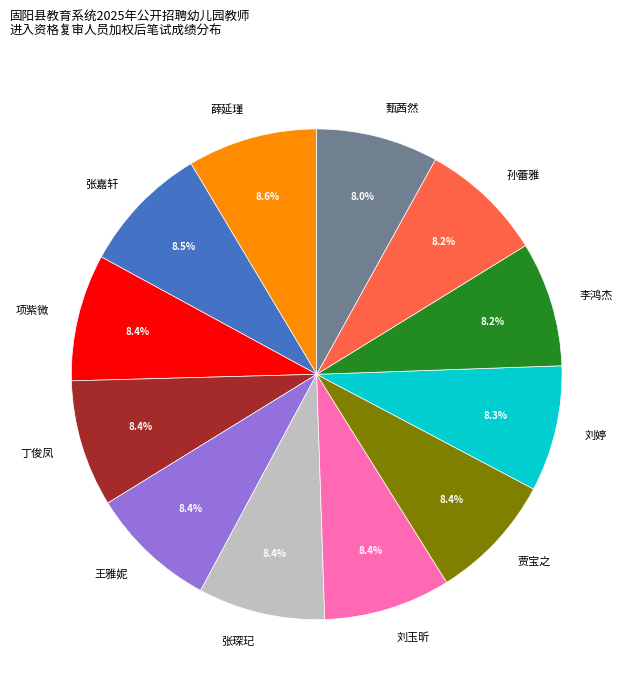

To the nearest percent, what is the combined percentage of 项紫微 and 丁俊凤?

17%